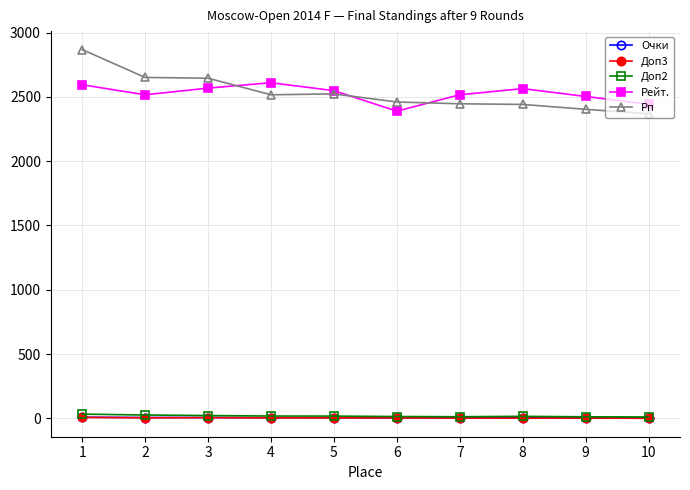

Which series has the largest range (max minus min)?

Рп